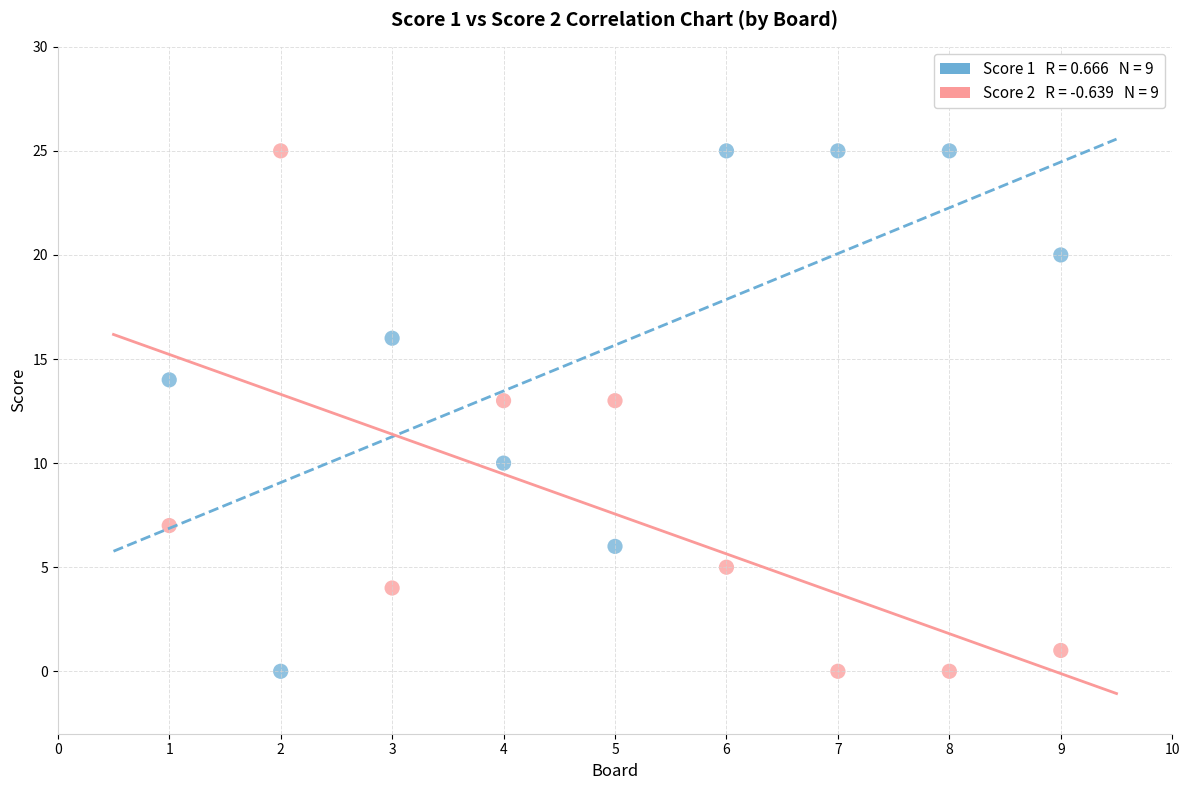

Across all data points, what is the range of X values (max minus min)?

8